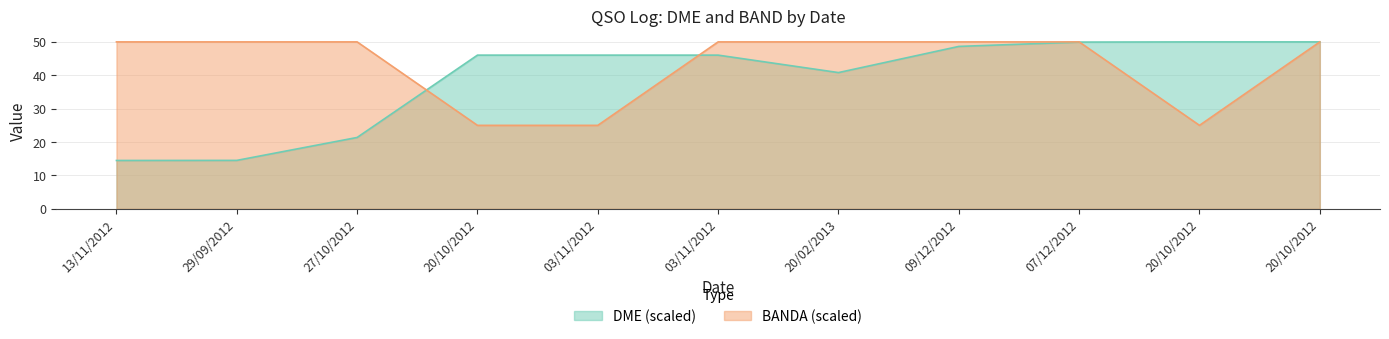

What are all the series names shown in the legend?

DME, BANDA